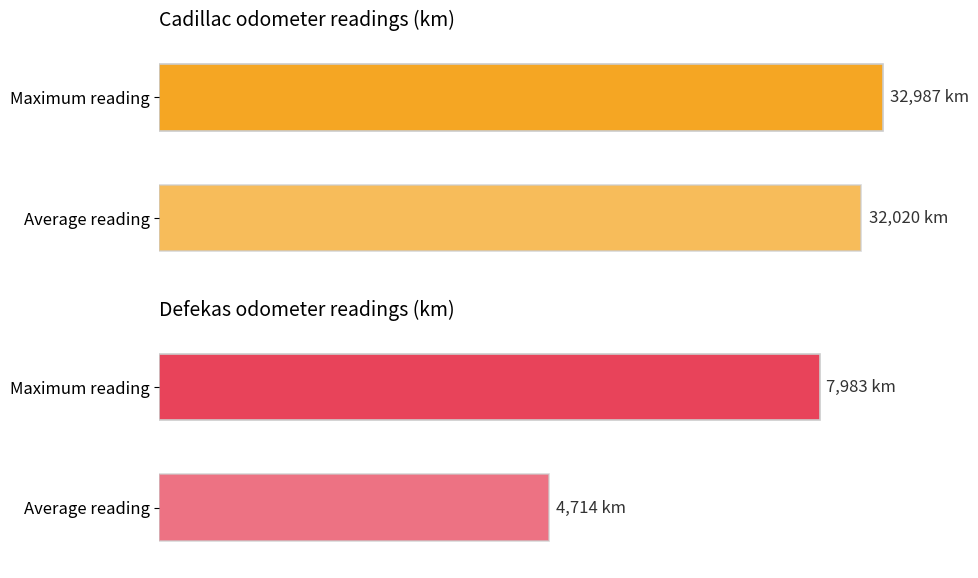

How many series are shown in this chart?

2